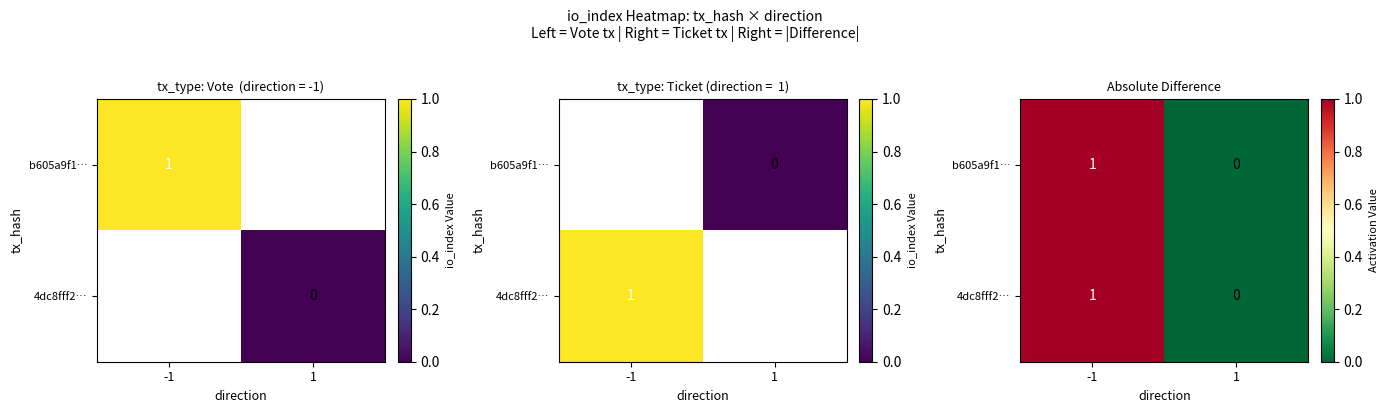

At which label does 4dc8fff2… reach its peak?

-1